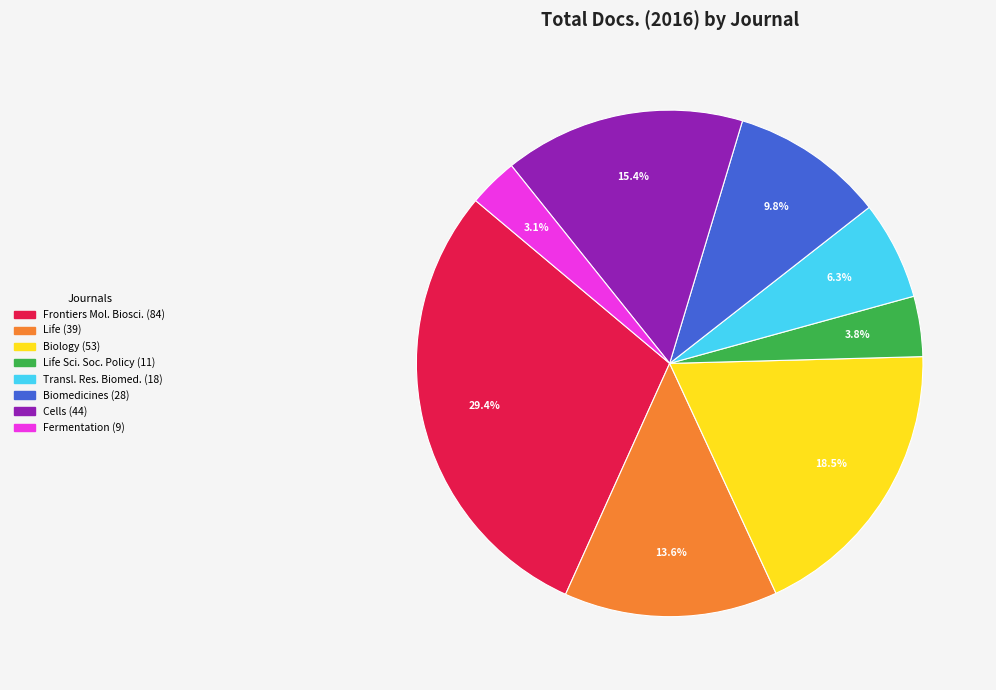

Is there a majority slice in this chart?

No